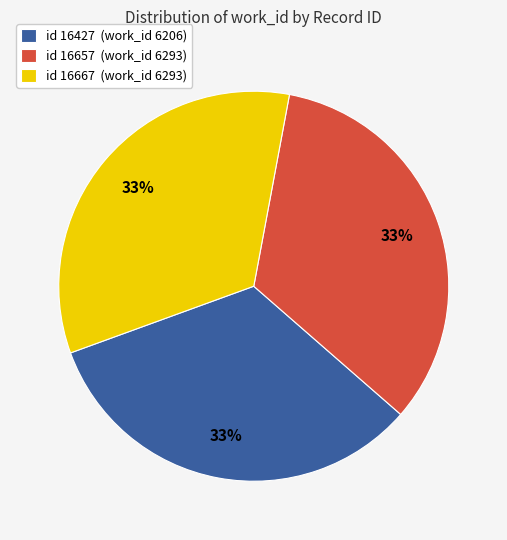

What is the ratio of the value at id 16657 (work_id 6293) to the value at id 16667 (work_id 6293)?

1.0